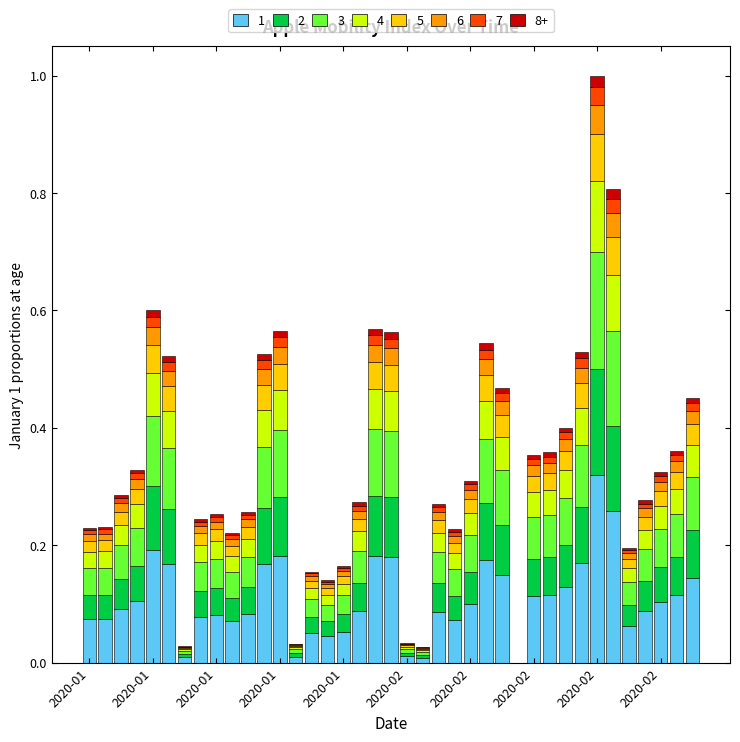

How many categories are shown in the chart?

39